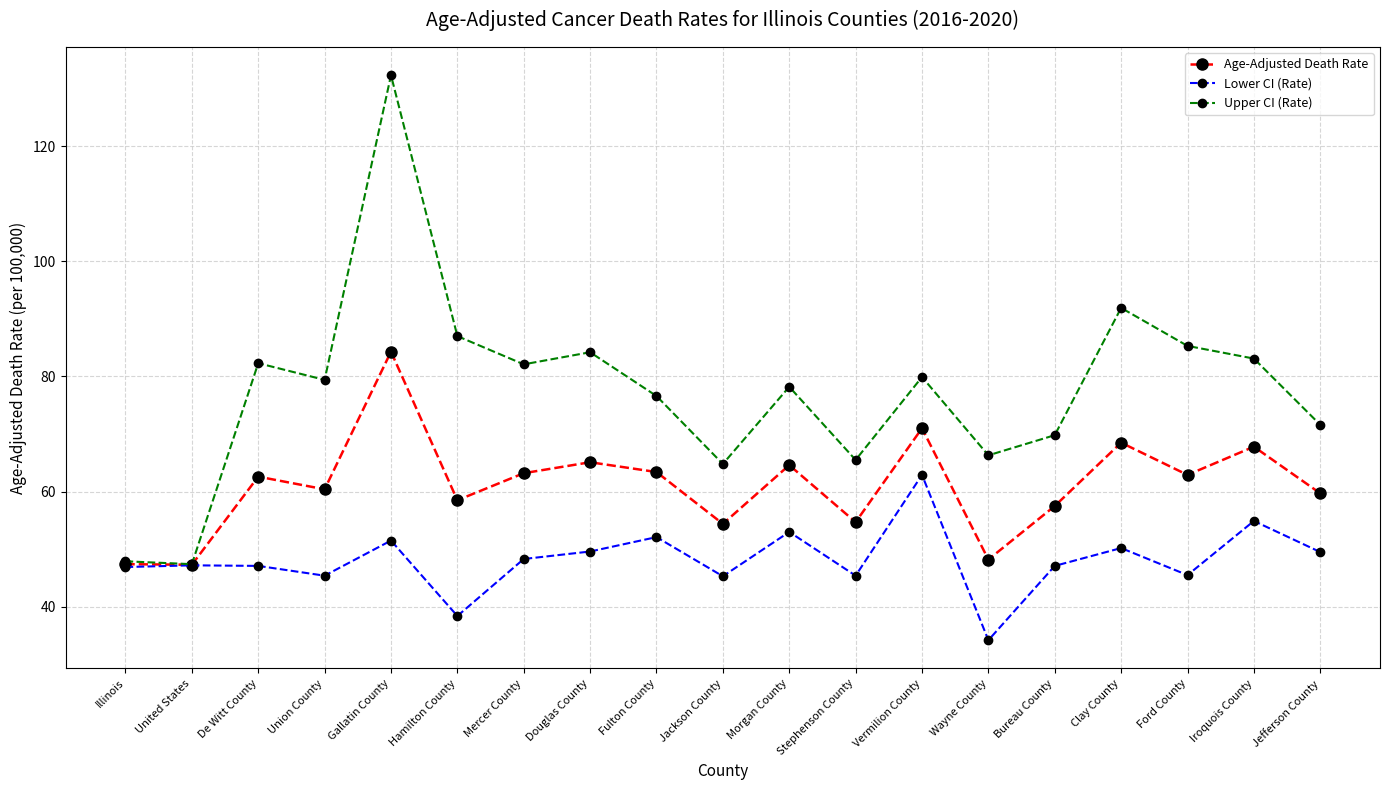

In Lower CI (Rate), how many points are higher than both neighbors (excluding endpoints)?

7